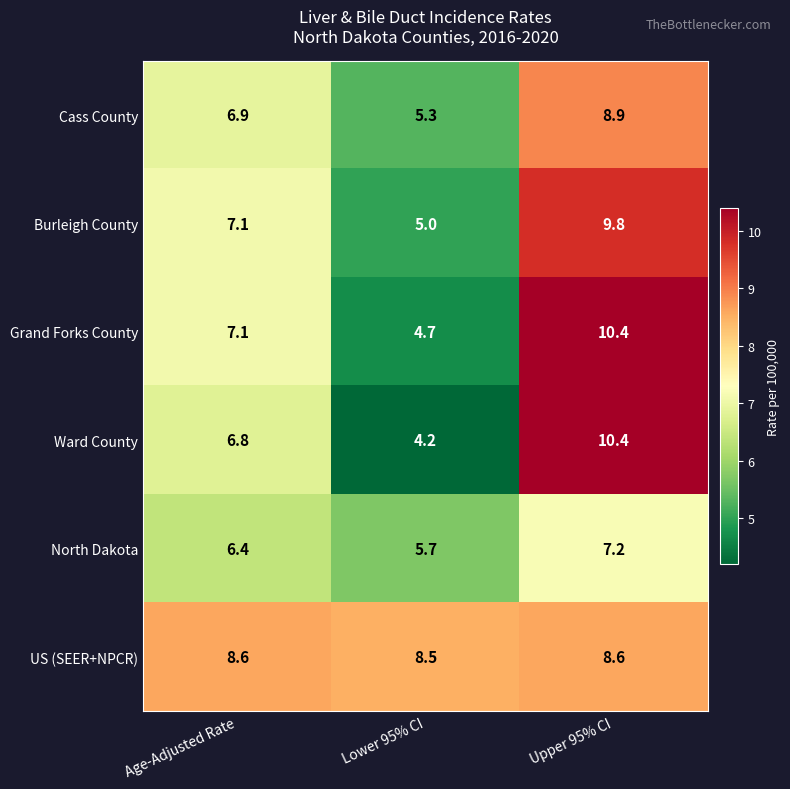

Reading left to right, what are all the values shown in this chart?

Cass County: 6.9	5.3	8.9
Burleigh County: 7.1	5.0	9.8
Grand Forks County: 7.1	4.7	10.4
Ward County: 6.8	4.2	10.4
North Dakota: 6.4	5.7	7.2
US (SEER+NPCR): 8.6	8.5	8.6